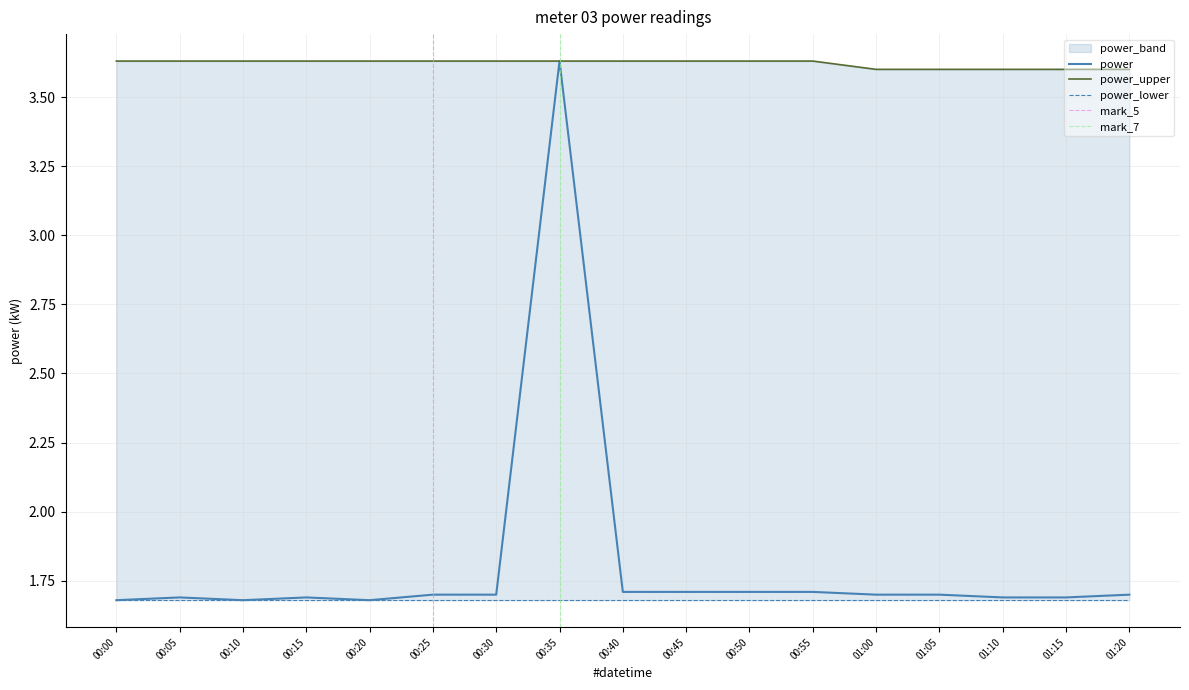

True or false: power and power_upper cross at least once.

False